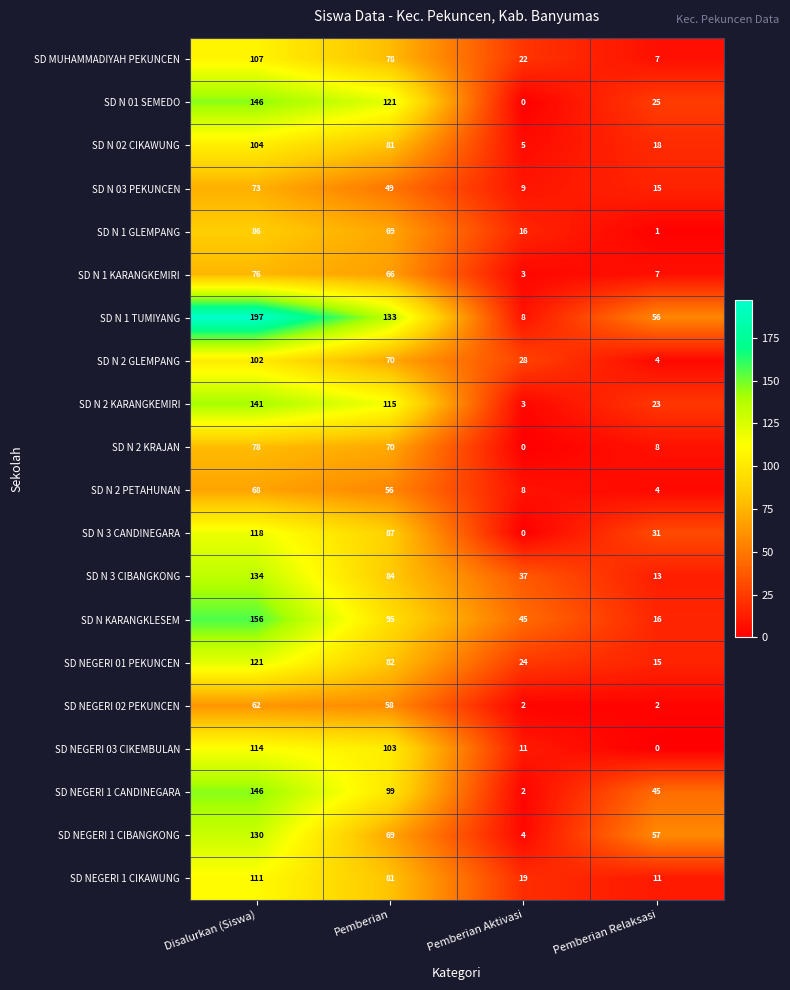

Where is SD N 1 TUMIYANG nearest to the value 102?

Pemberian